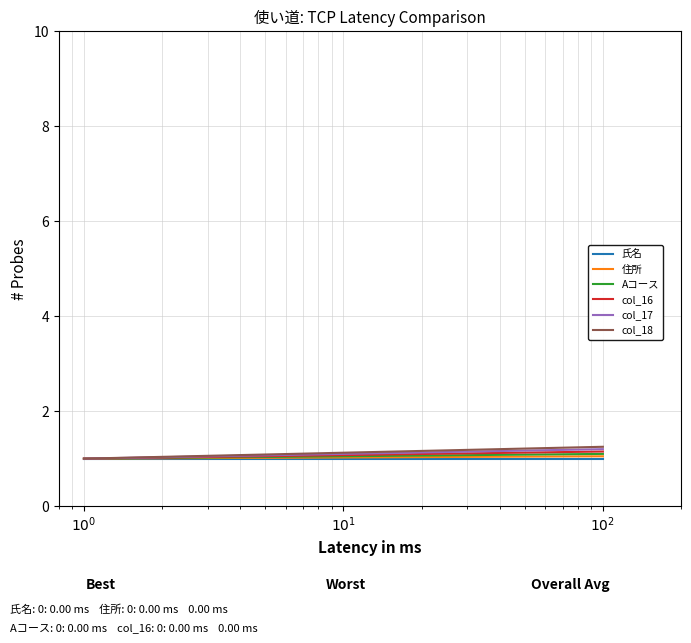

What is the lowest value of the Aコース series?

1.0